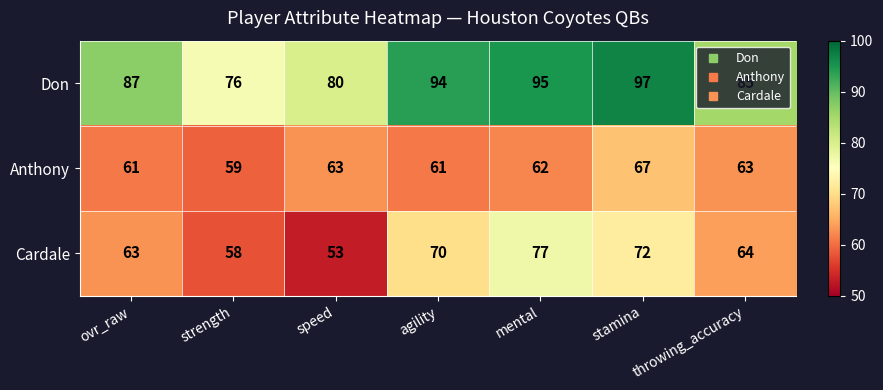

At how many categories does at least one series exceed 64?

7